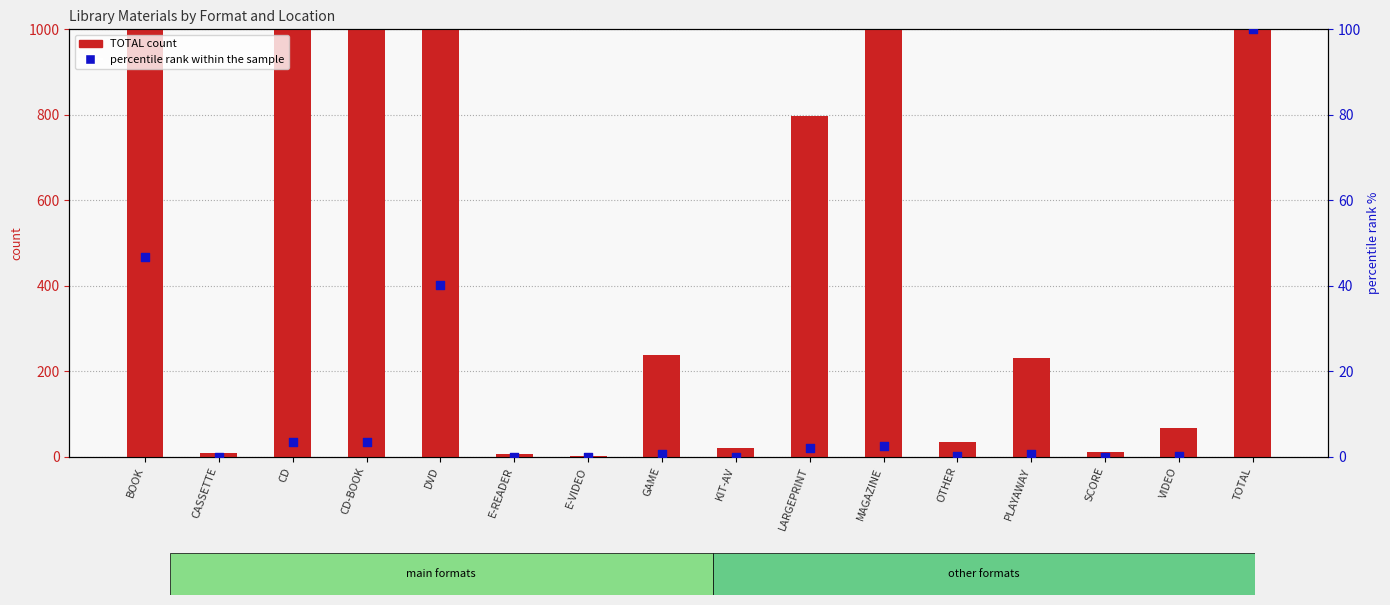

Is the value of percentile rank within the sample at TOTAL greater than the value of TOTAL at SCORE?

Yes